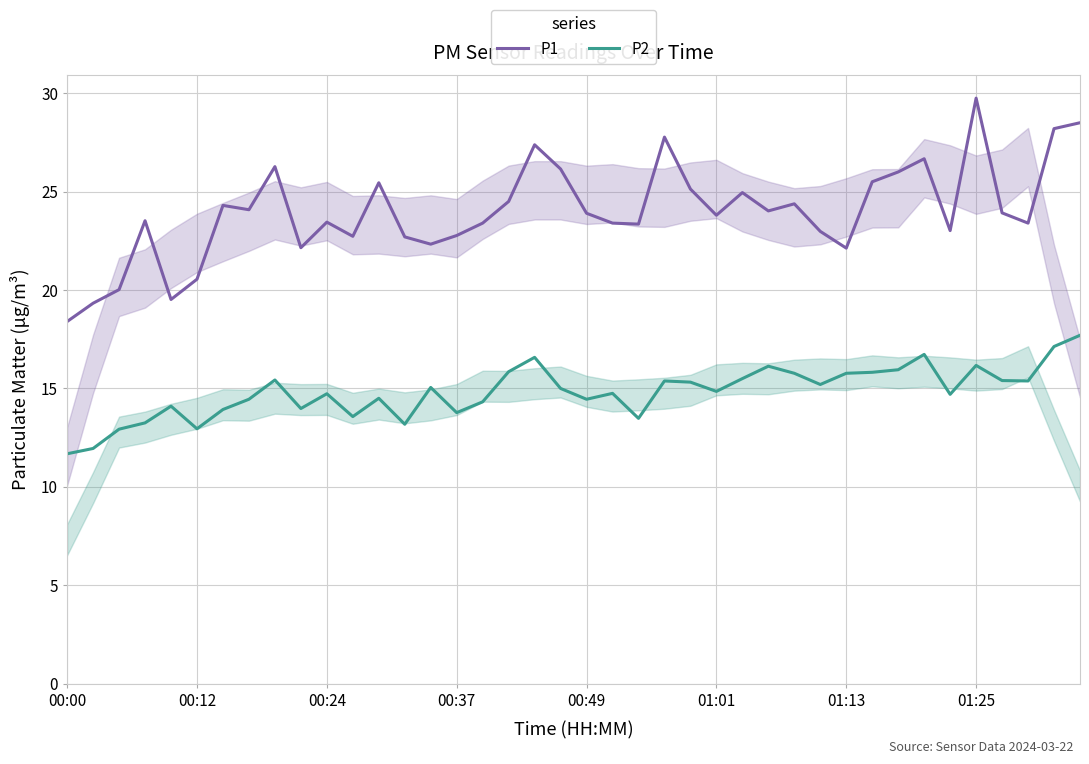

True or false: P1 and P2 intersect in this chart.

False